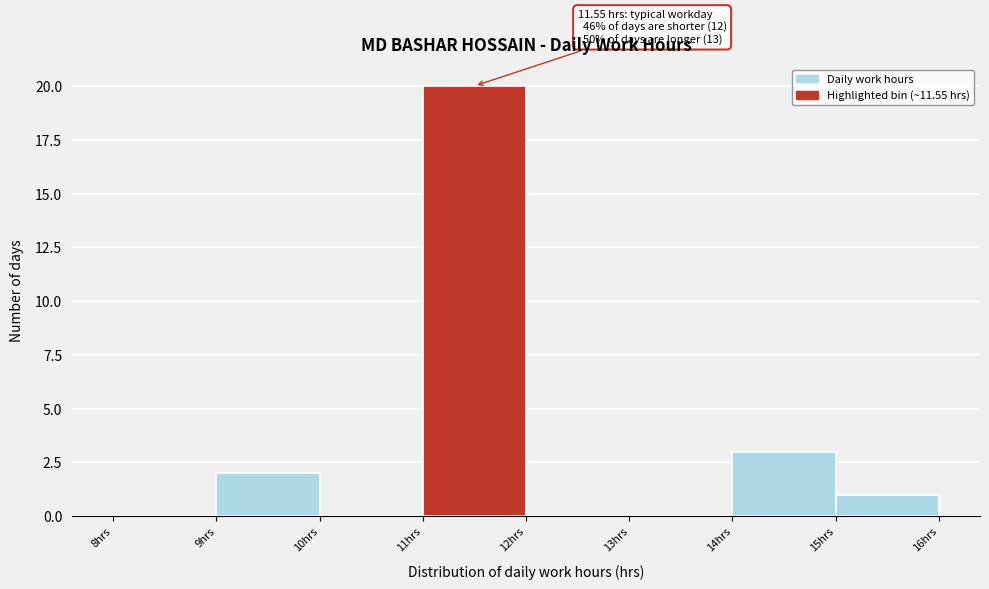

Which range on the x-axis has the tallest bar?

11 to 12